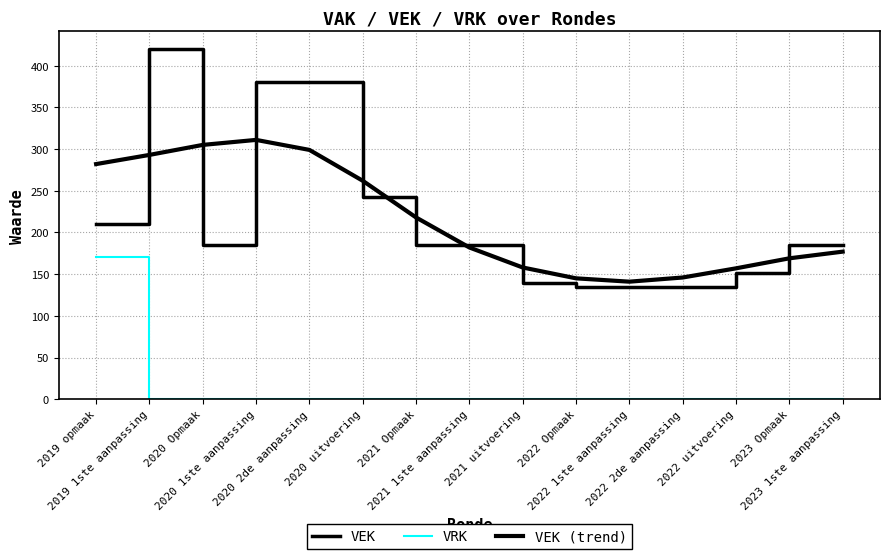

What is the average value of the VRK series?

11